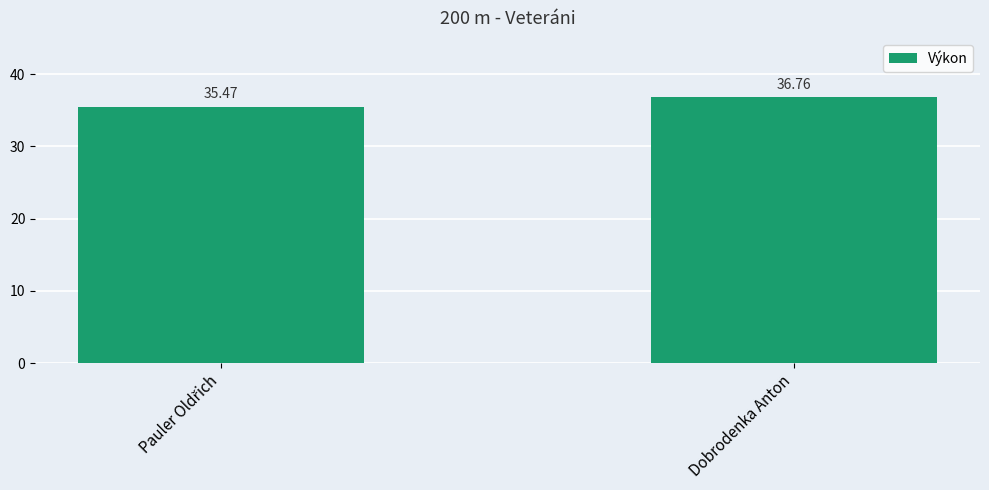

How many values are between 35 and 36?

1